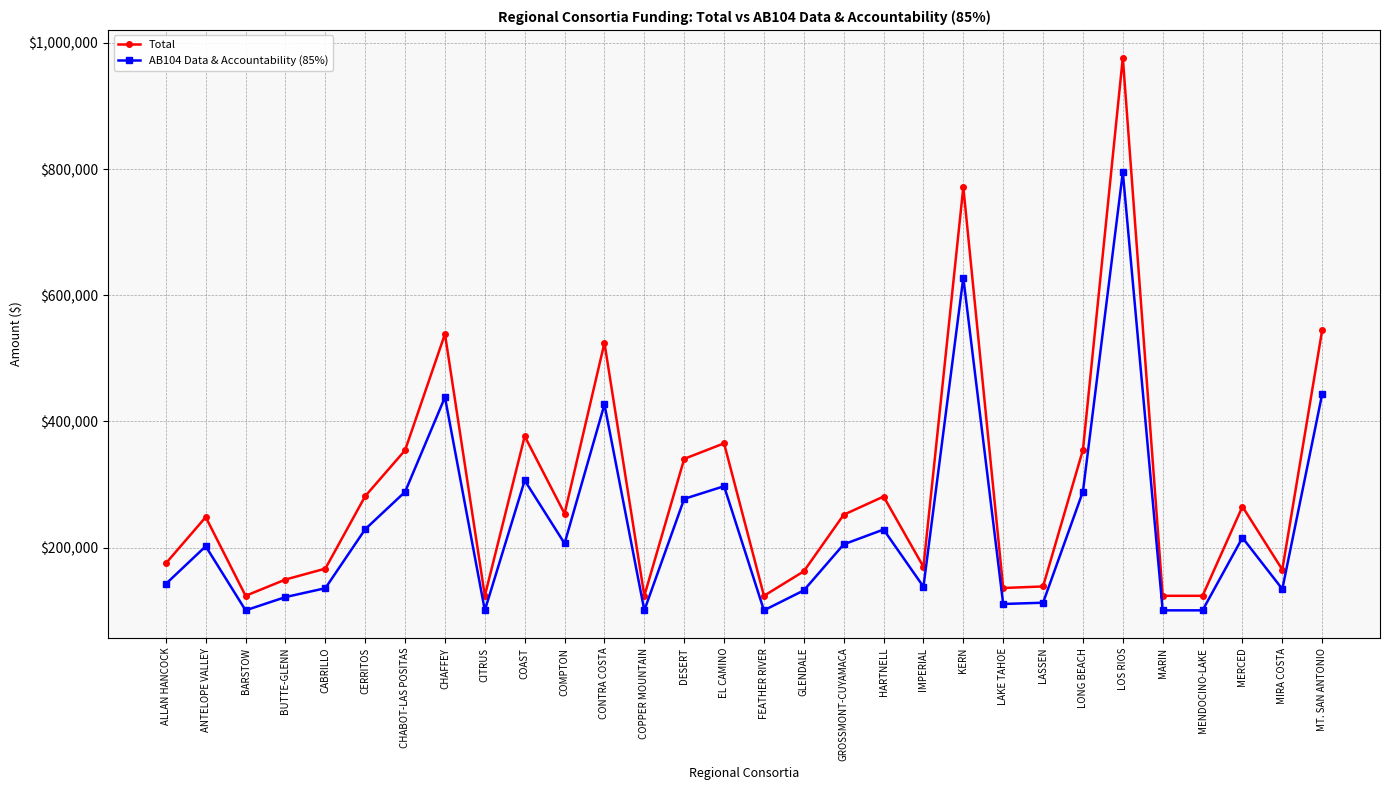

What is the difference between the maximum and minimum values in the AB104 Data & Accountability (85%) series?

694377